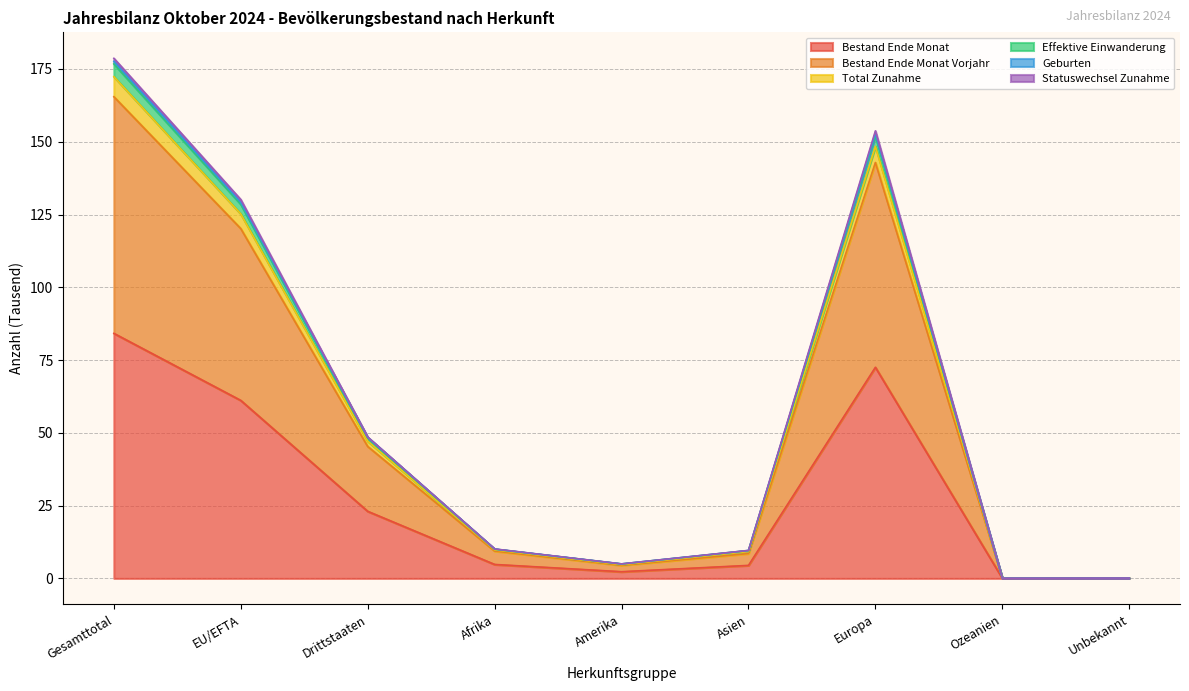

True or false: Bestand Ende Monat Vorjahr has a value of 45.3 at Drittstaaten.

True